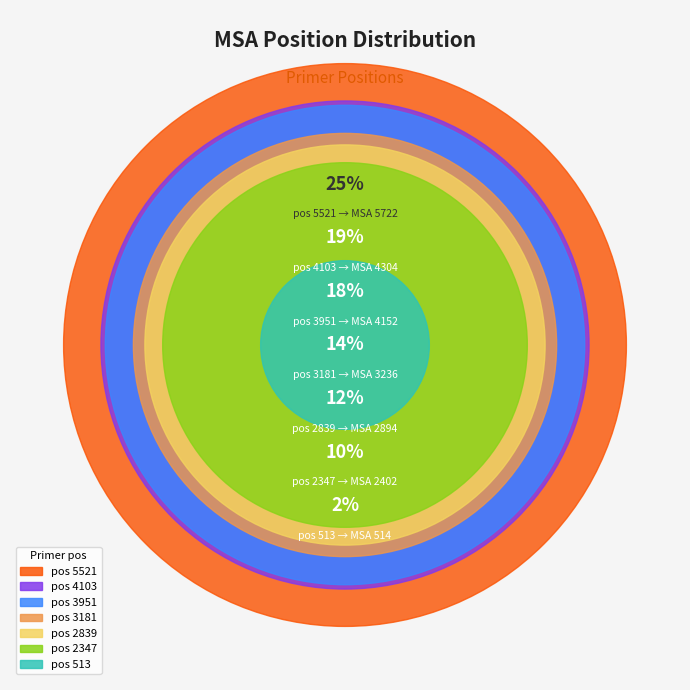

True or false: 513 accounts for 2% of the total.

True